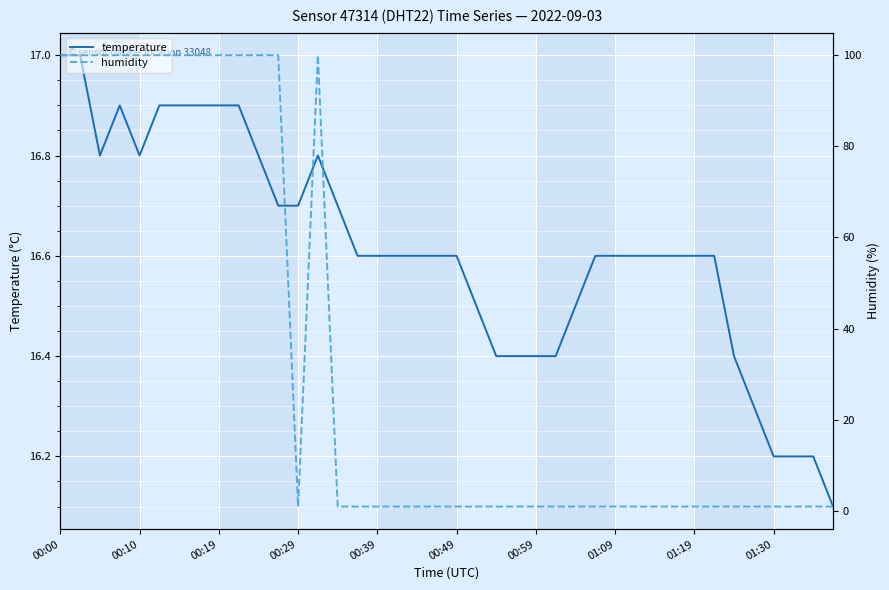

After their last crossing, which series has the higher values: humidity or temperature?

temperature